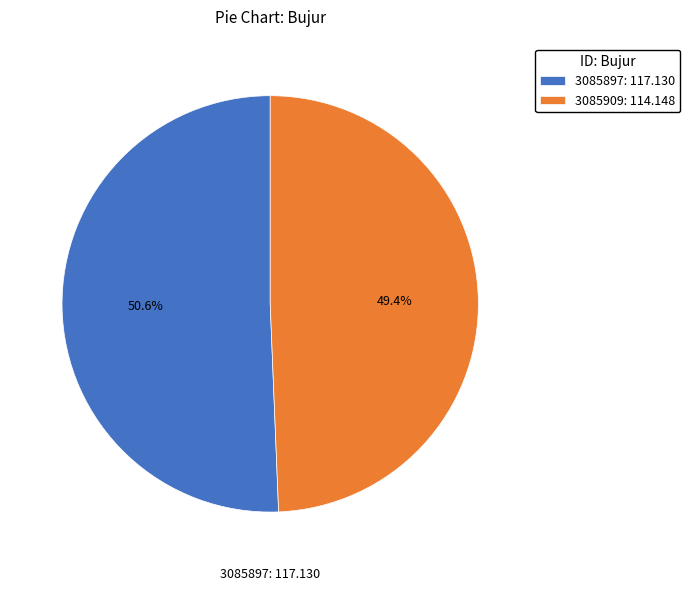

Is there a majority slice in this chart?

Yes